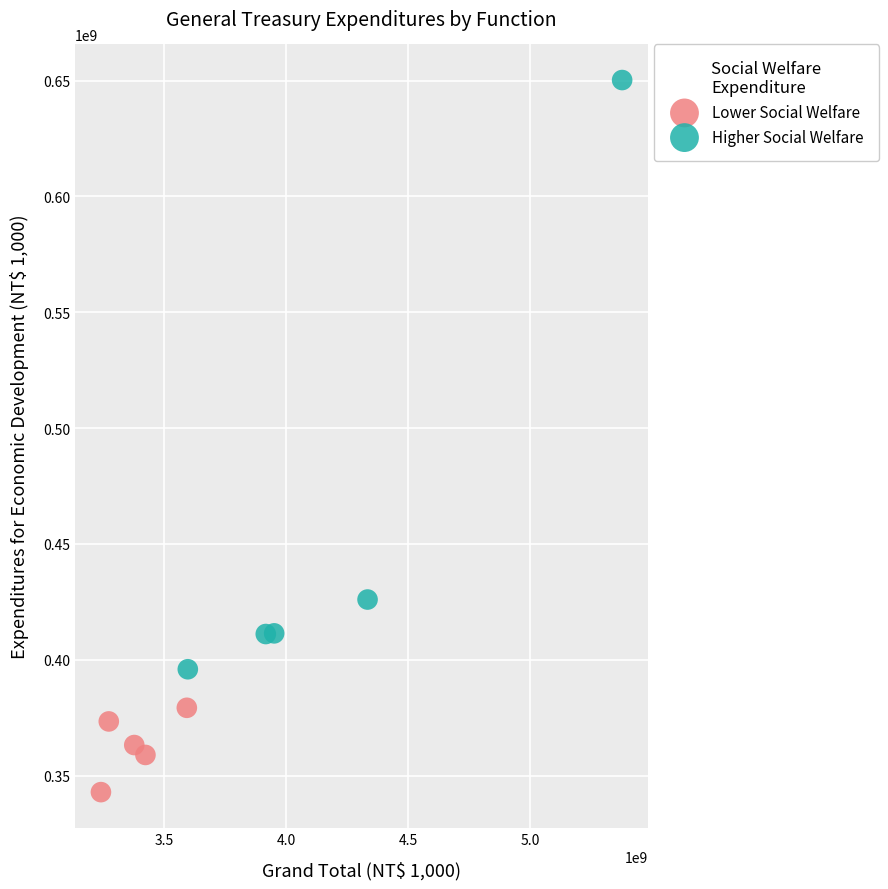

Which series contains the highest Y value?

Higher Social Welfare